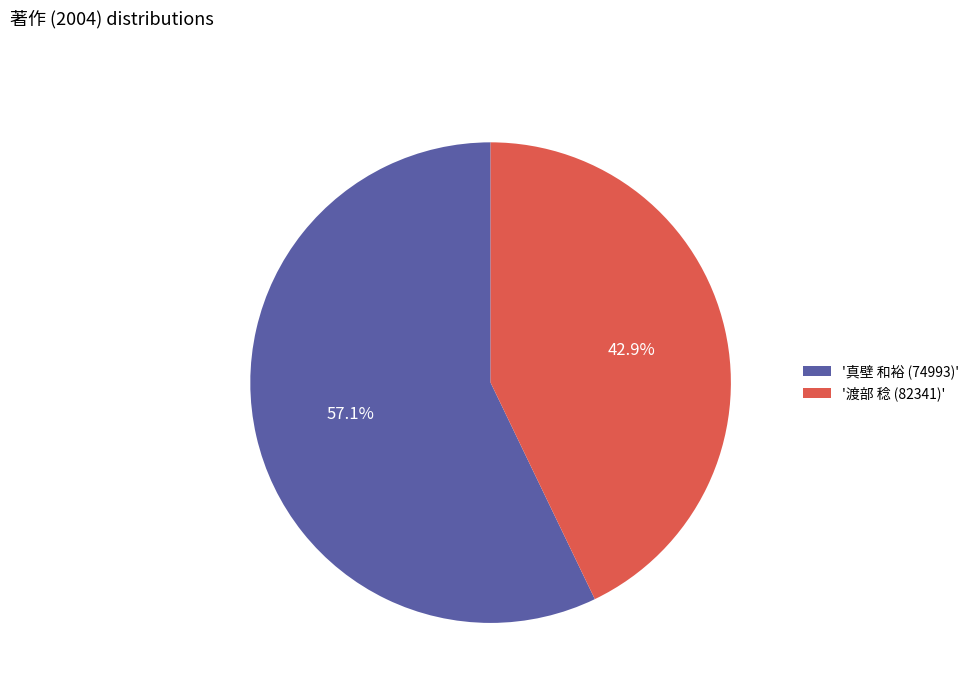

How many segments does this pie chart have?

2